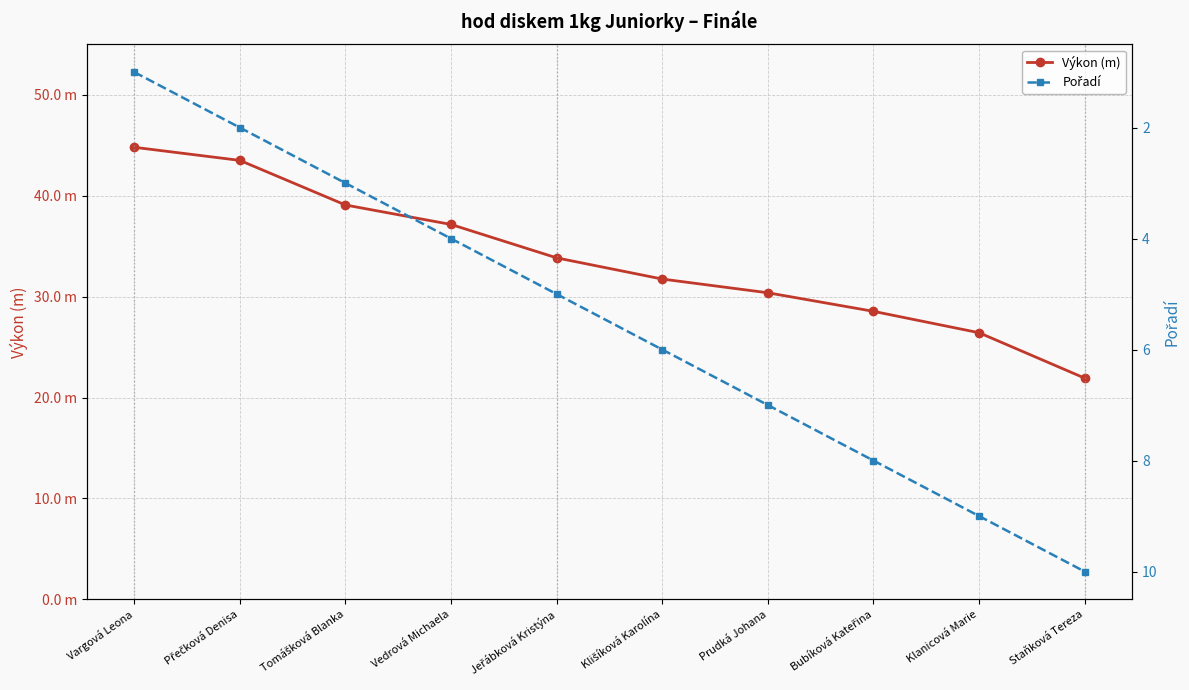

What is the label of the 2nd point from the right?

Klanicová Marie